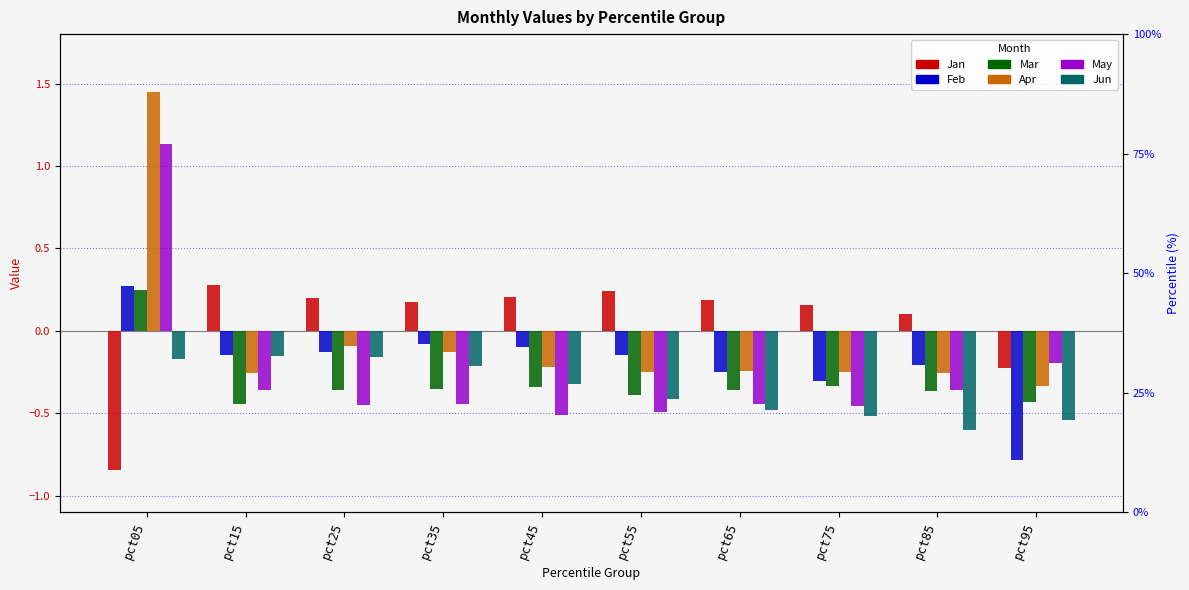

What is the value of the Mar bar at the 3rd from the left?

-0.4